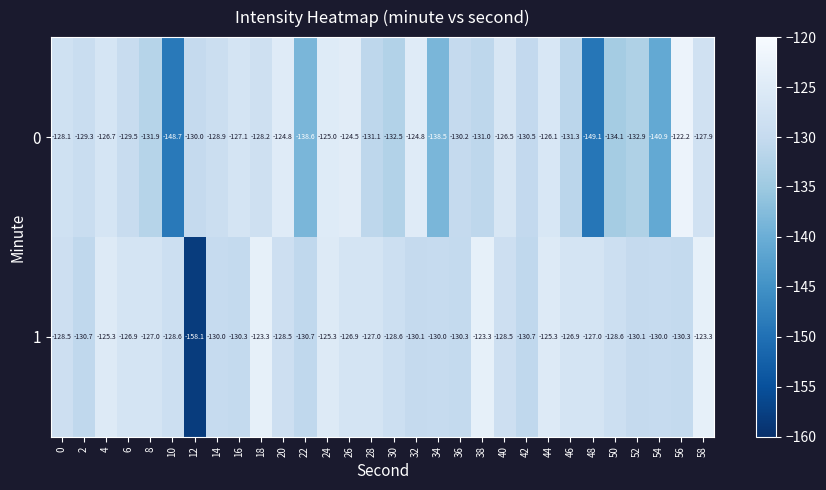

How many data points in 1 are less than -128?

18